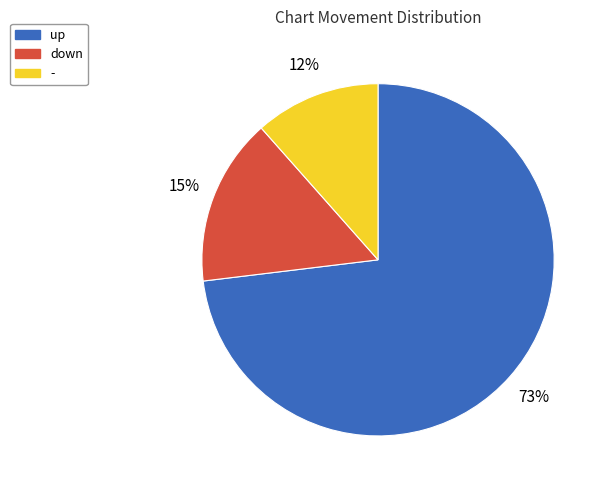

Is there a majority slice in this chart?

Yes